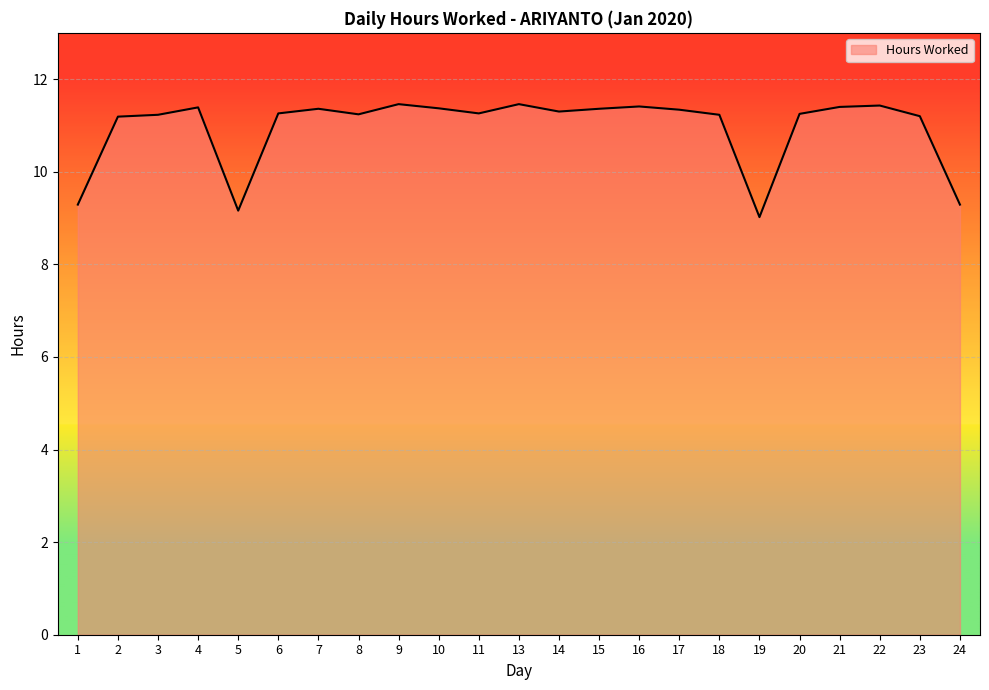

True or false: the data has more than 2 interior local peaks.

True